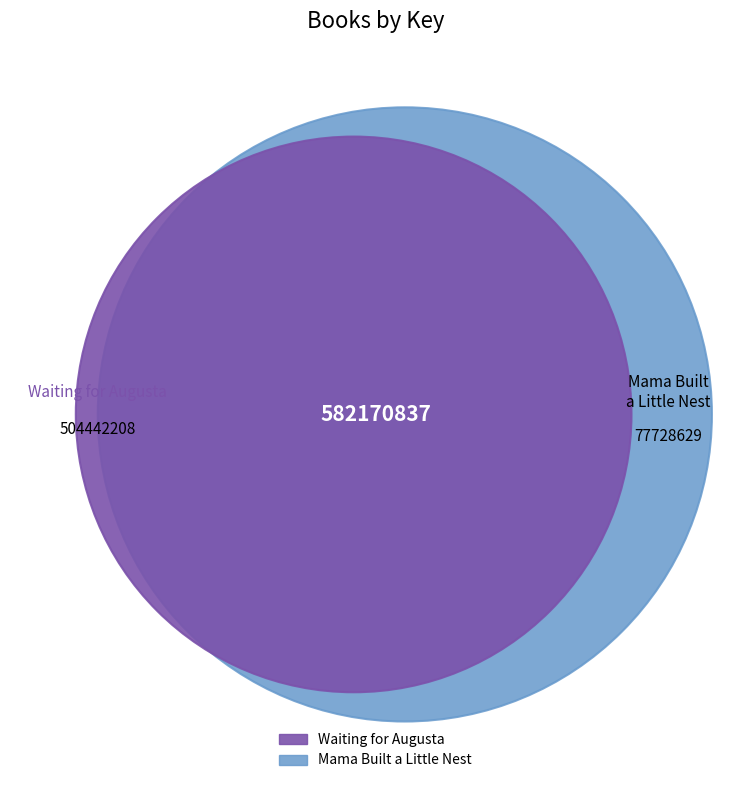

Is there a majority slice in this chart?

Yes